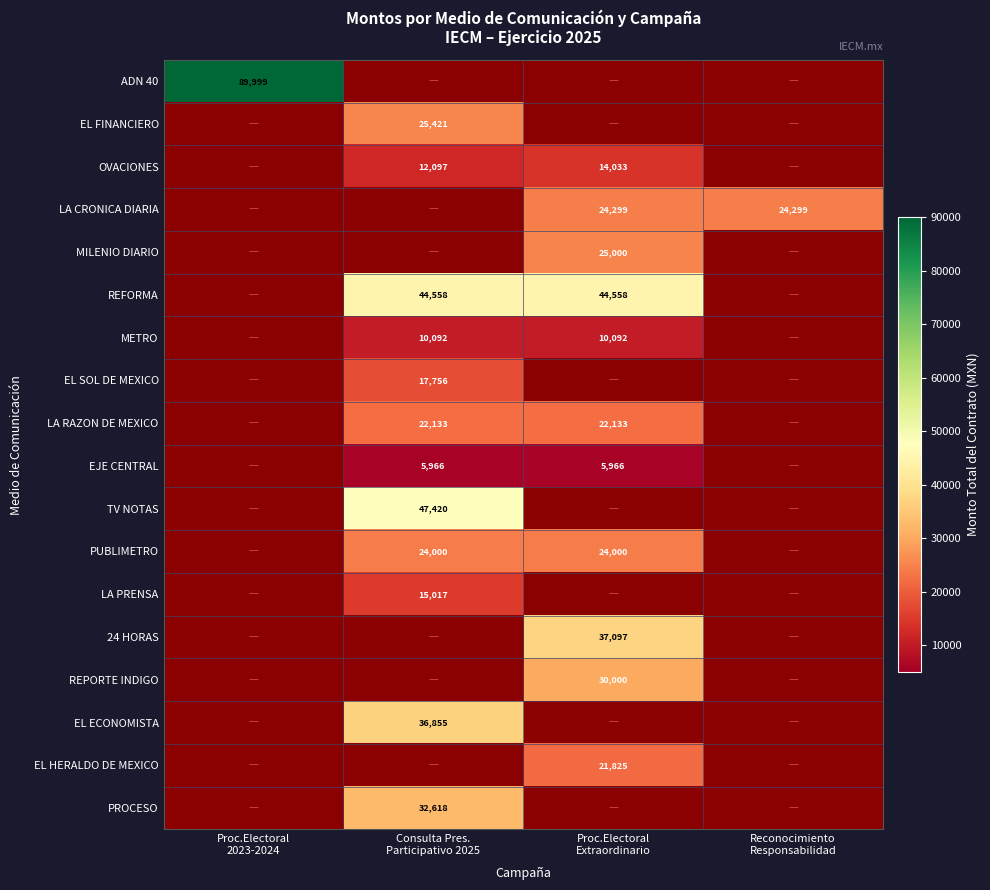

At which label does 24 HORAS reach its minimum?

Proc.Electoral 2023-2024